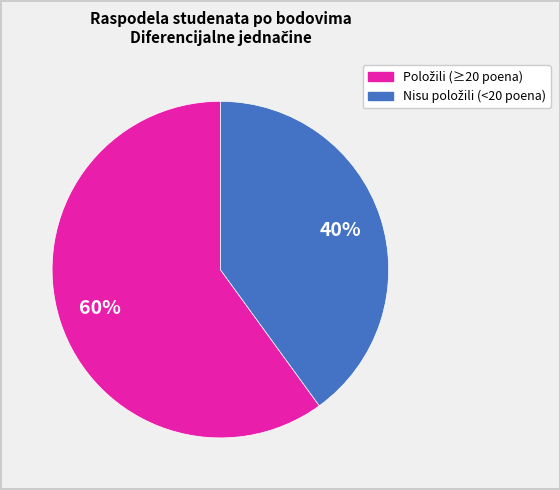

To the nearest percent, what is the average slice percentage?

50%